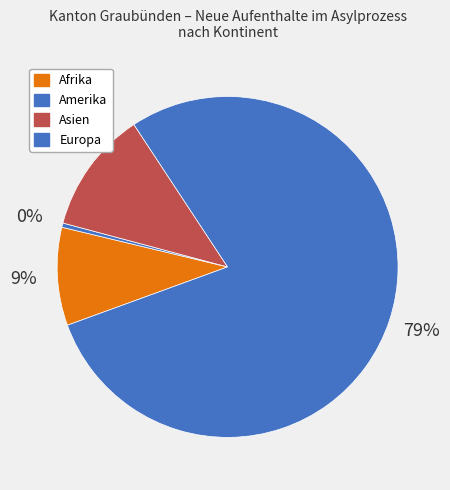

Count the number of slices in the pie.

4